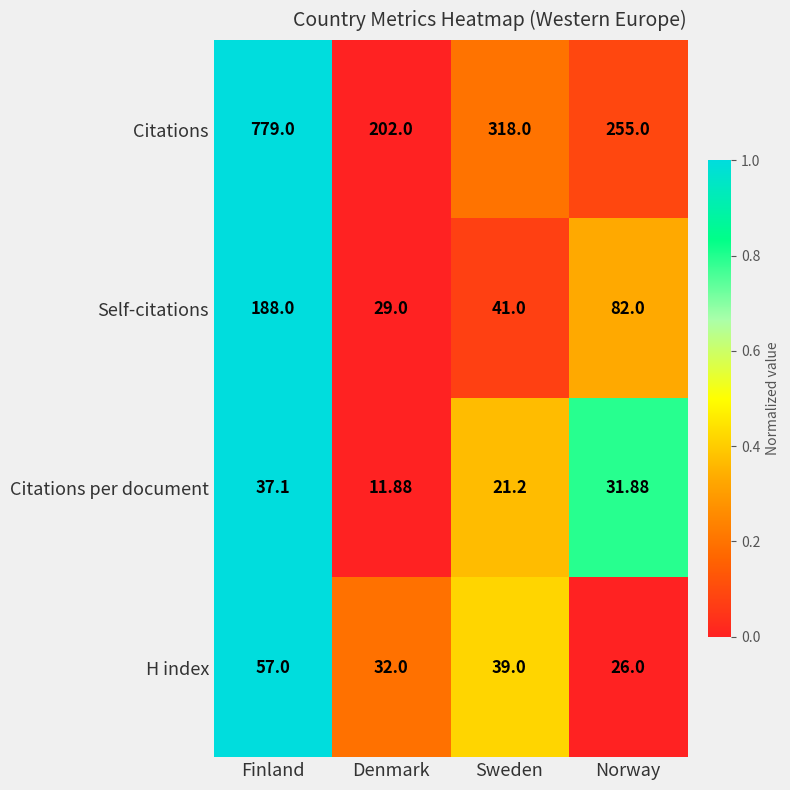

At which label does Citations reach its peak?

Finland